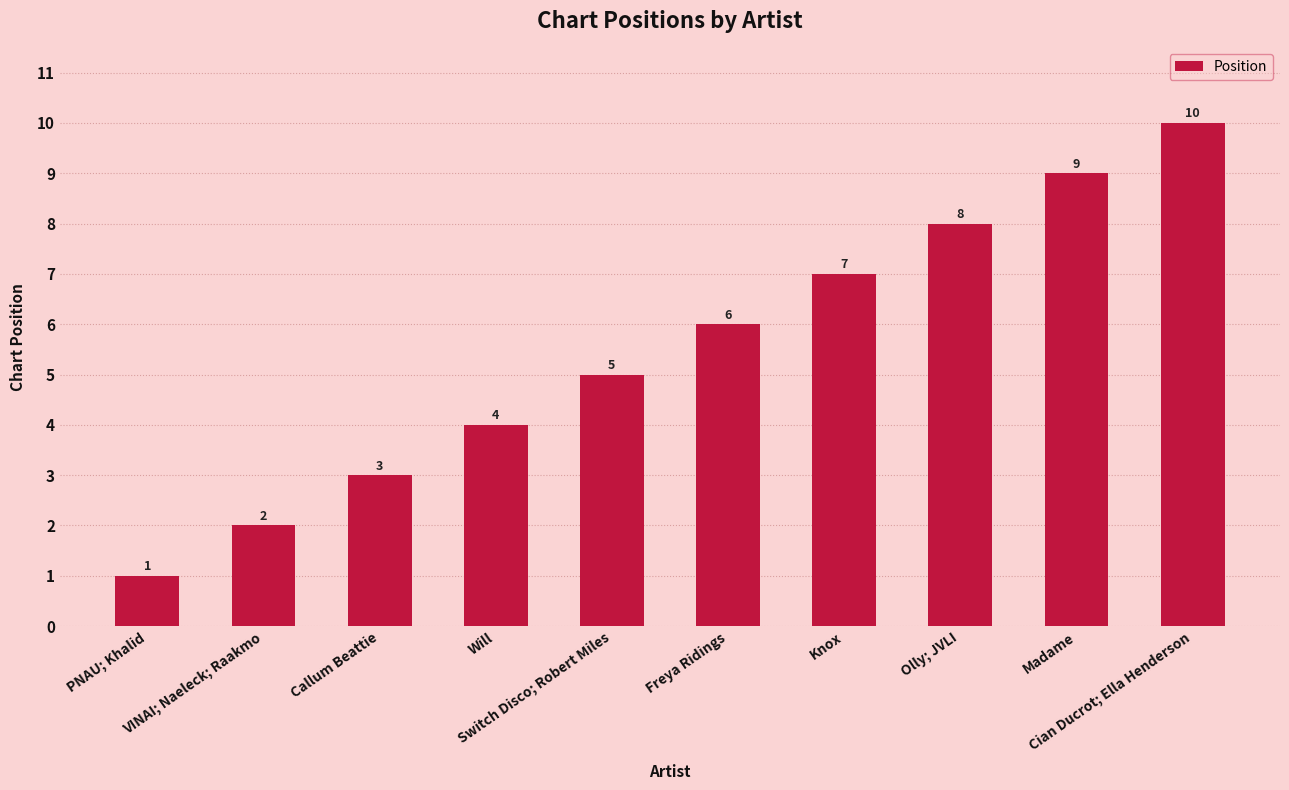

Rank the categories by value from highest to lowest.

Cian Ducrot; Ella Henderson, Madame, Olly; JVLI, Knox, Freya Ridings, Switch Disco; Robert Miles, Will, Callum Beattie, VINAI; Naeleck; Raakmo, PNAU; Khalid